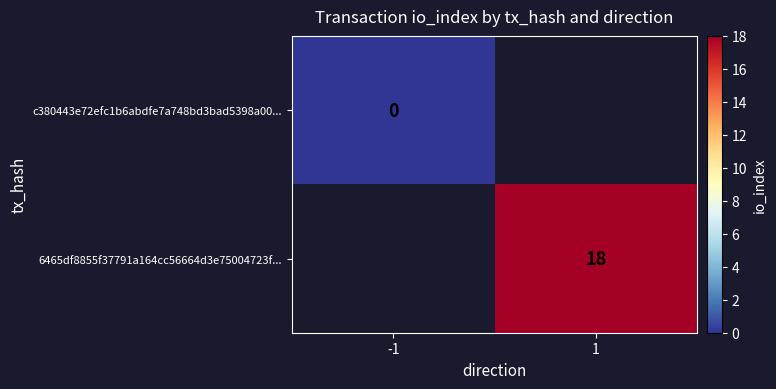

List the labels in order of c380443e72efc1b6abdfe7a748bd3bad5398a00... value, largest first.

-1, 1